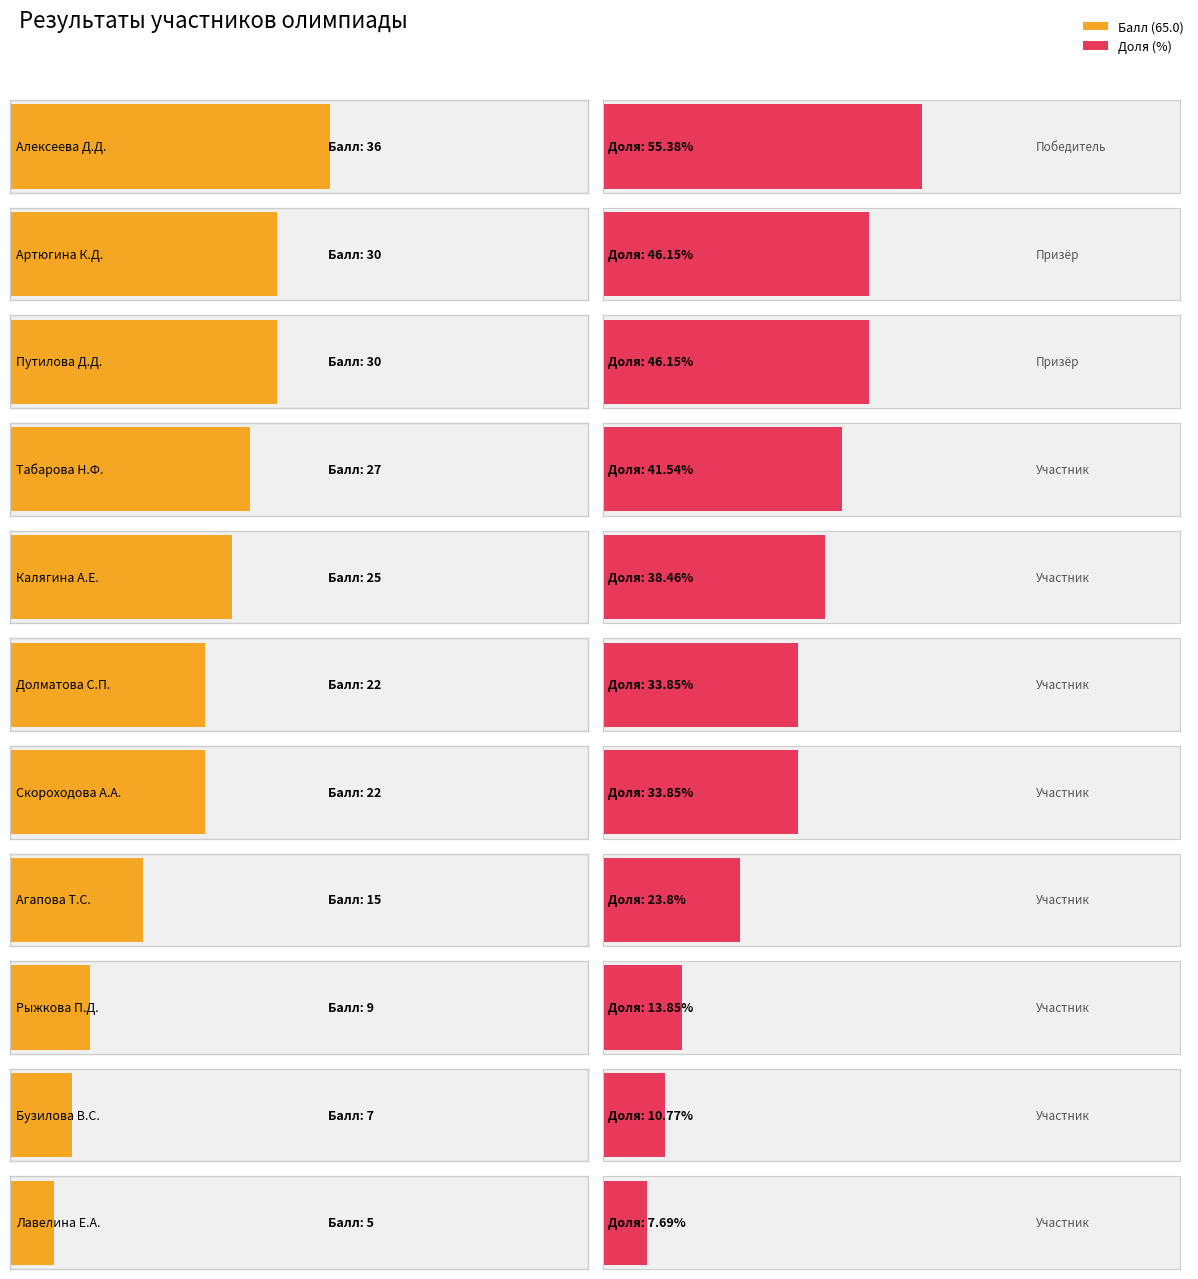

Is it true that Доля equals 2.1 at Лавелина Е.А.?

False